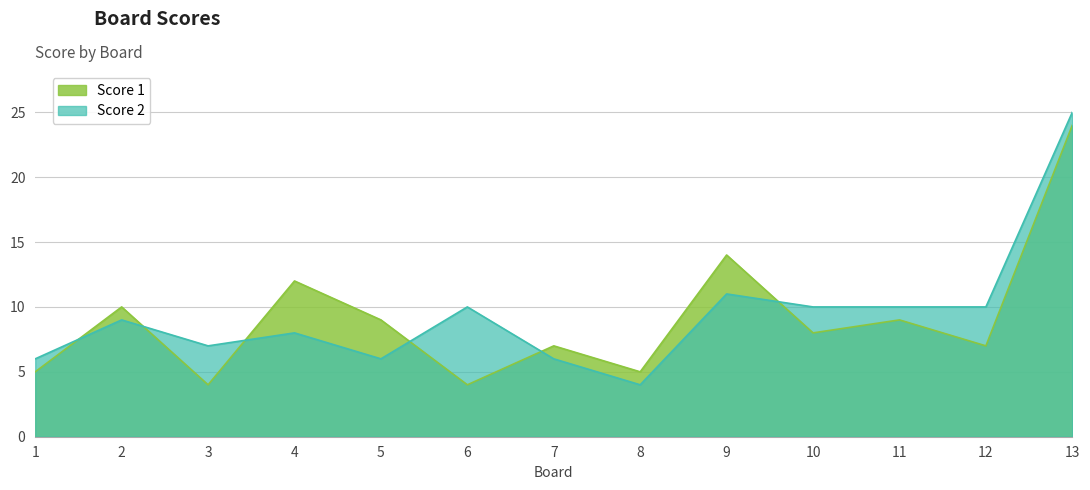

True or false: Score 1 and Score 2 intersect in this chart.

True